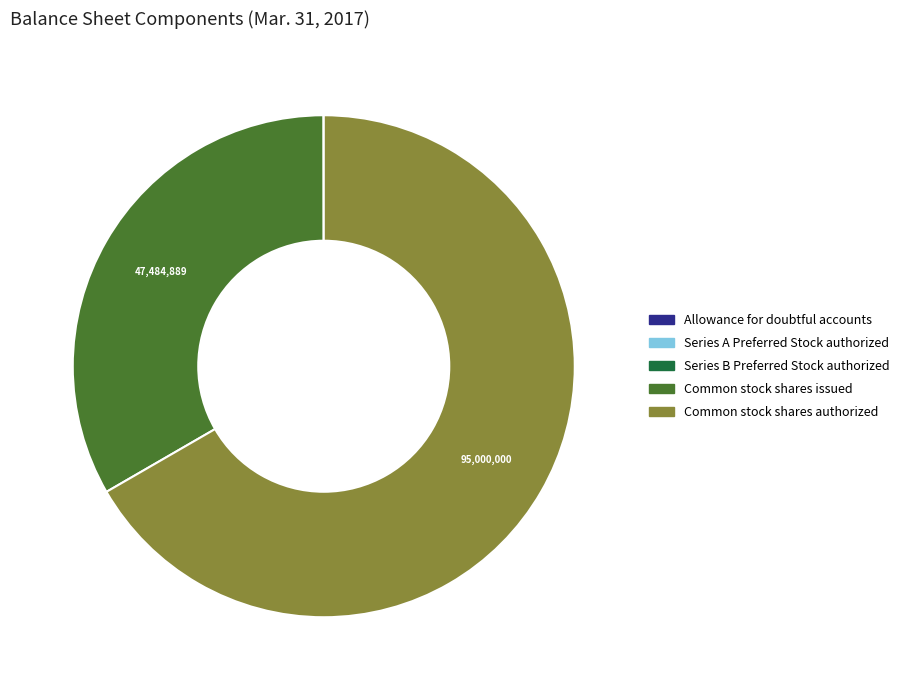

Is it true that Common stock shares issued is 20% of the pie?

False